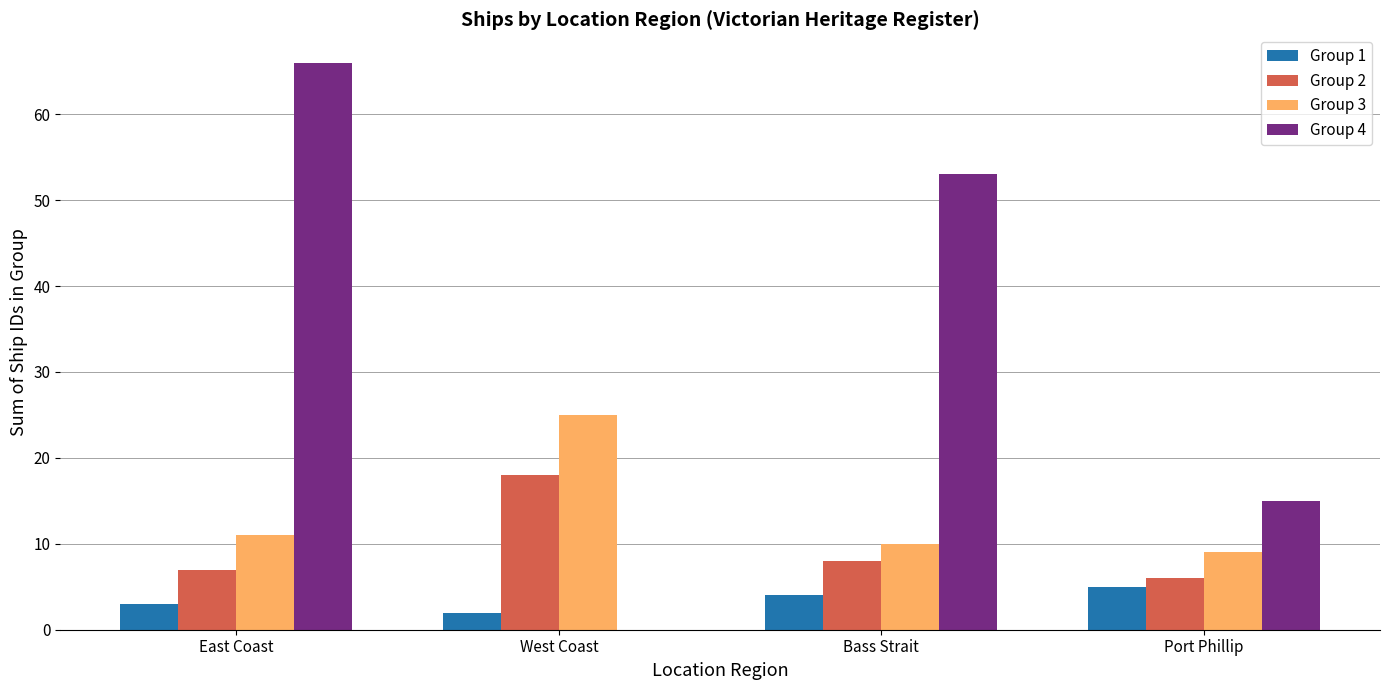

The Group 4 series shows 90 at Bass Strait. True or false?

False